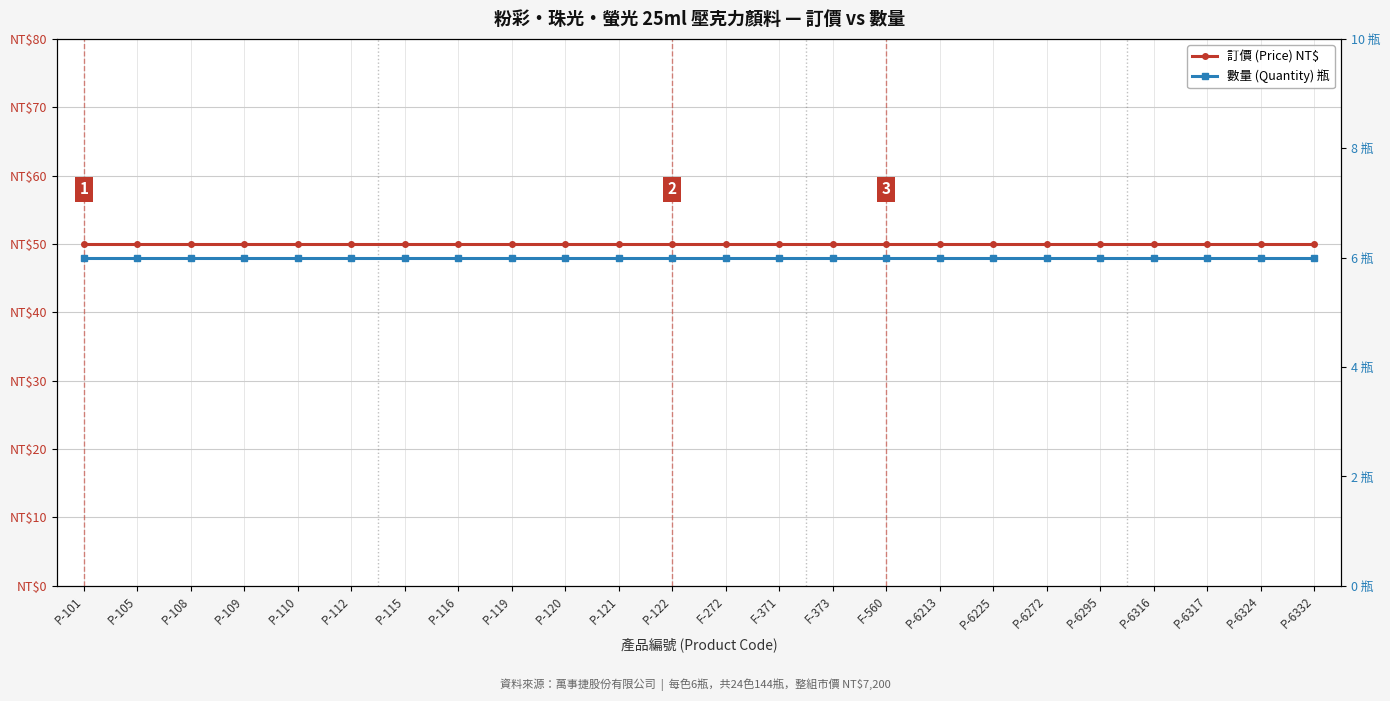

What is the label of the 7th point from the left?

P-115